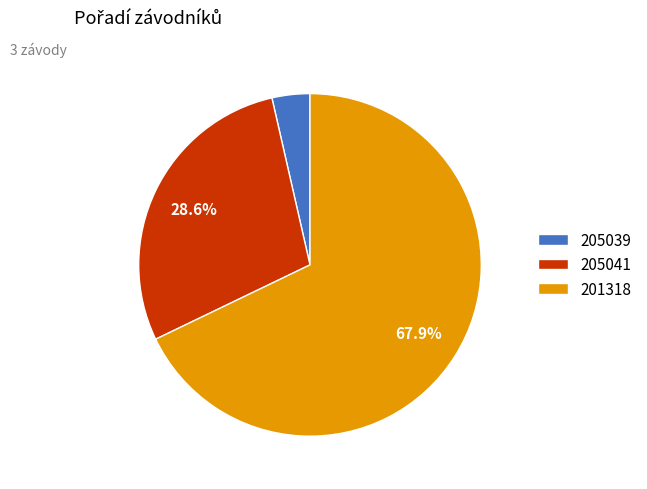

To the nearest percent, what is the difference between the largest and smallest slice percentages?

64%